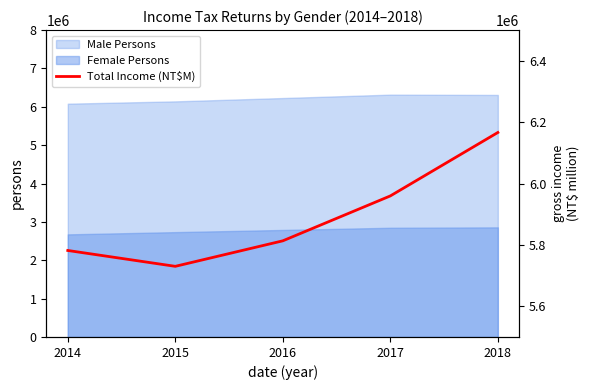

Count the number of categories in the chart.

5